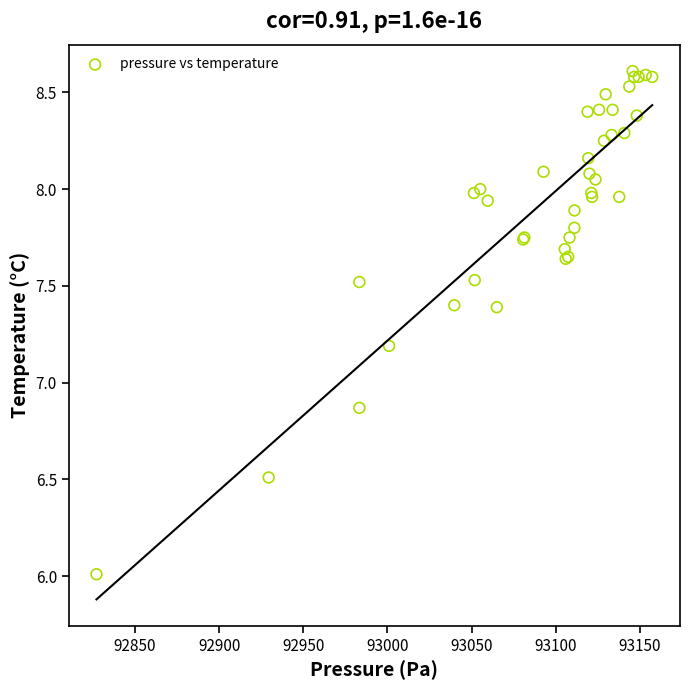

What Y value in the scatter plot is closest to 7?

6.9